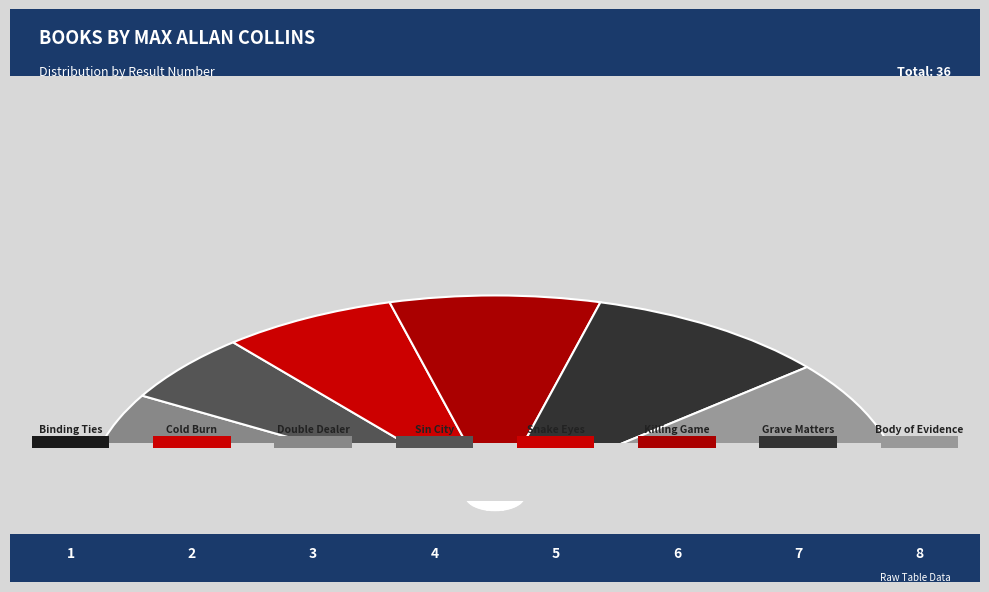

True or false: Sin City accounts for 11% of the total.

True